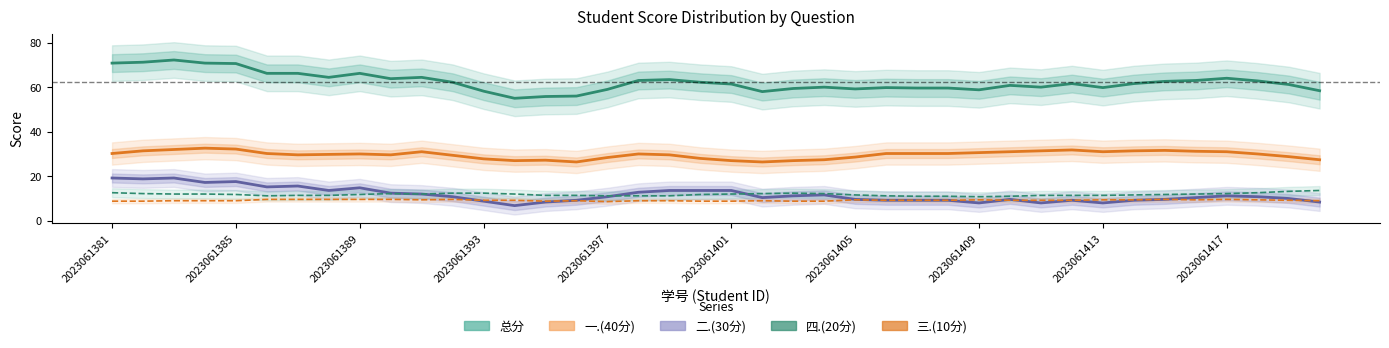

What position from the right is 15?

25